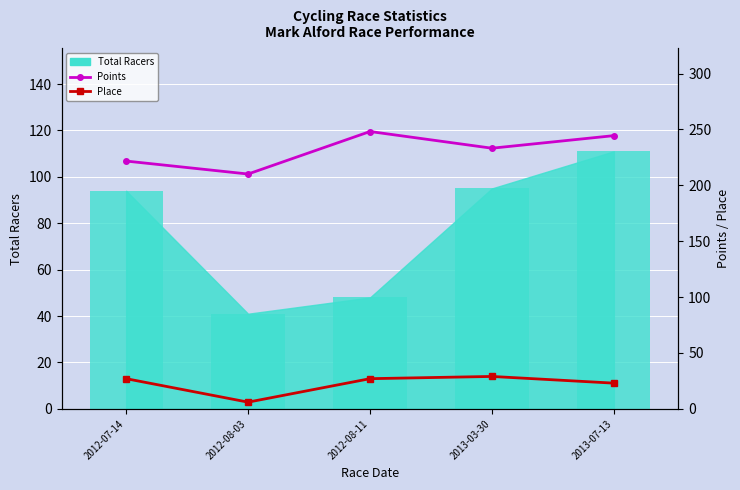

What is the label of the 5th bar from the right?

2012-07-14